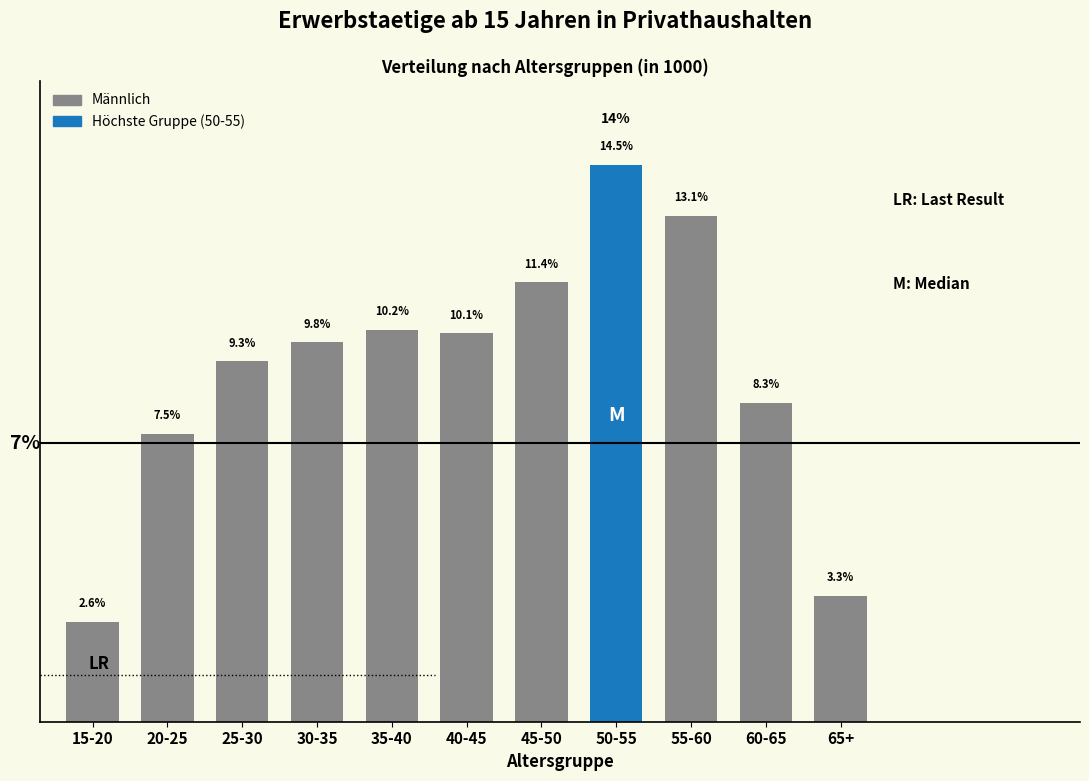

Which label corresponds to the smallest value in the chart?

15-20